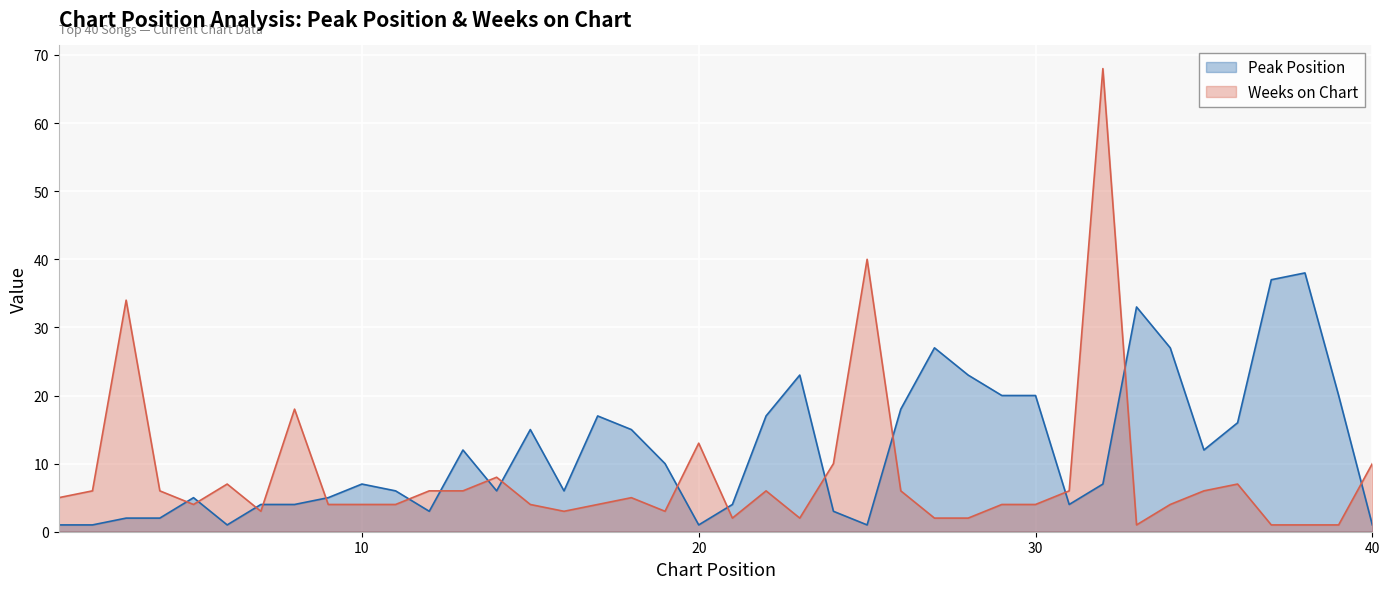

What are all the series names shown in the legend?

Peak Position, Weeks on Chart